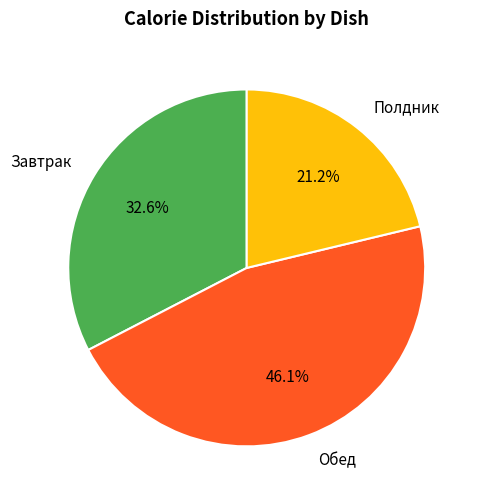

Which category has the biggest portion of the pie?

Обед